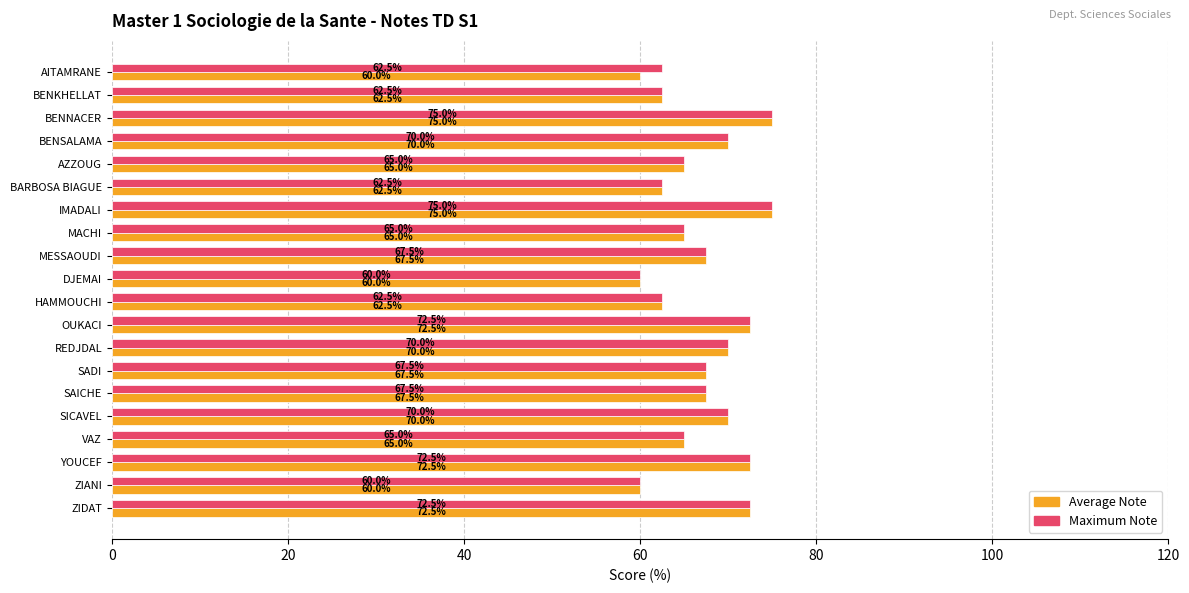

True or false: Average Note has a value of 60.0 at ZIANI.

True